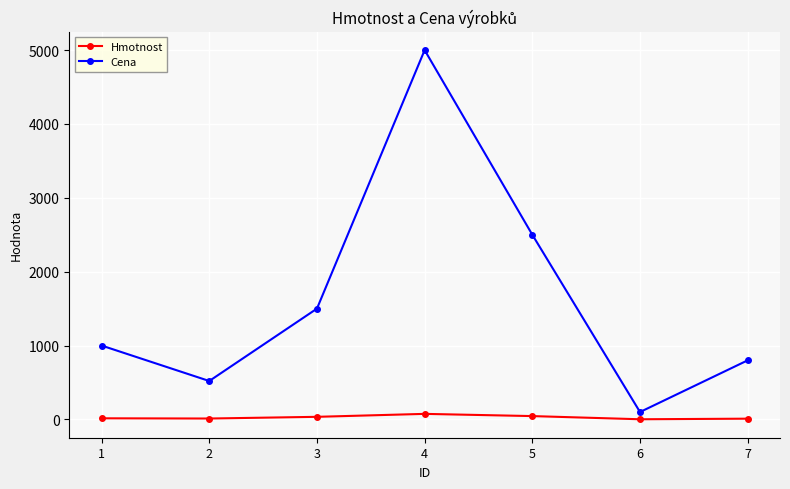

What is the maximum value shown in the chart?

5000